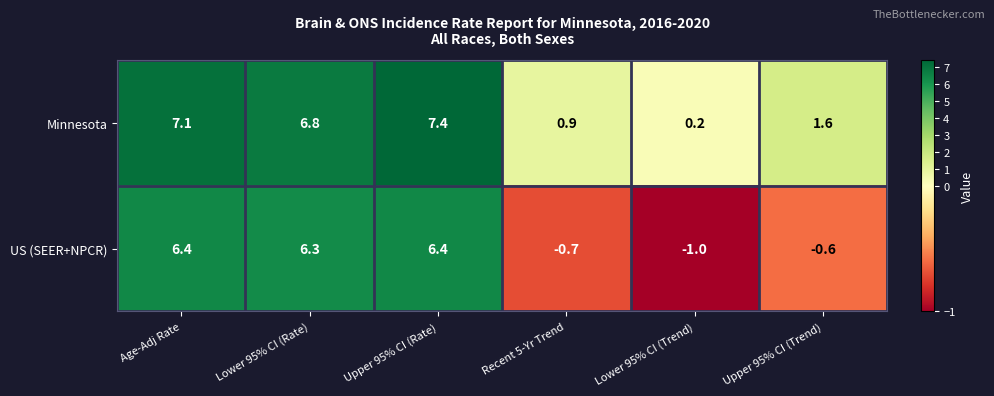

The US (SEER+NPCR) series shows 6.3 at Lower 95% CI (Rate). True or false?

True